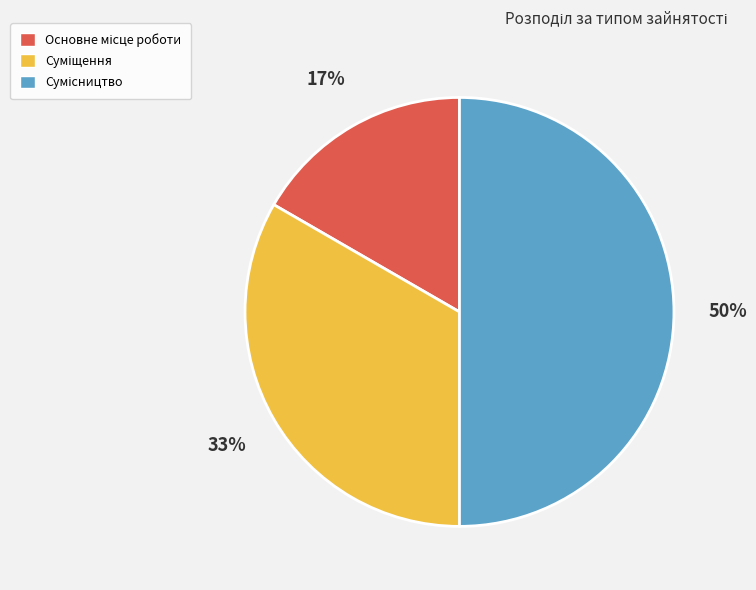

Rank the categories by value from lowest to highest.

Основне місце роботи, Суміщення, Сумісництво